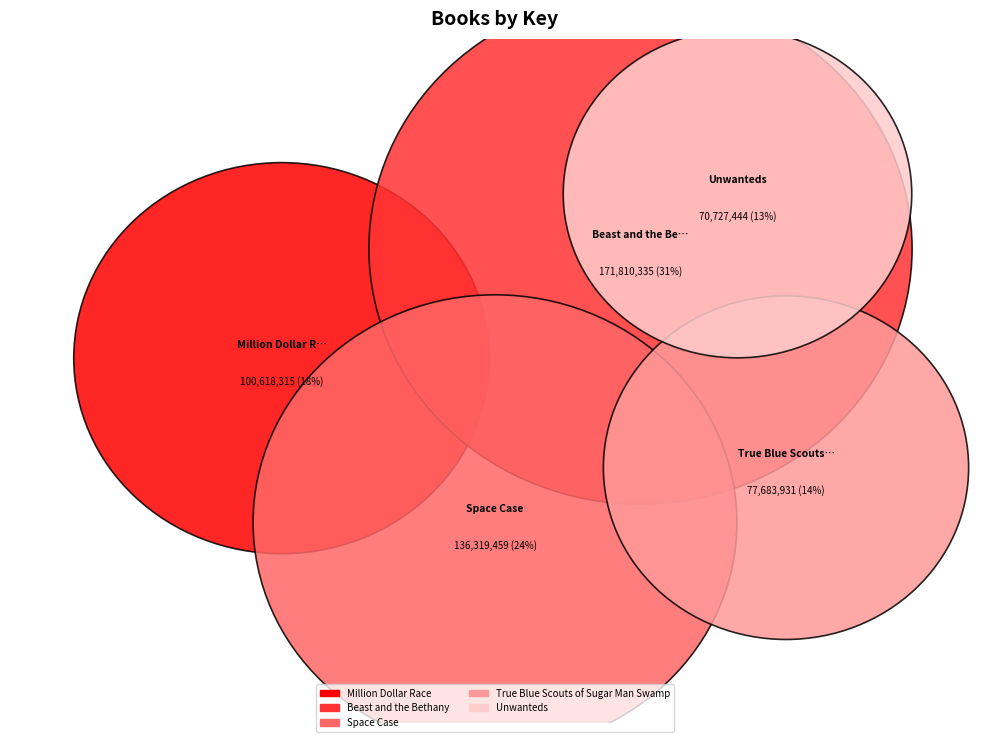

Between True Blue Scouts of Sugar Man Swamp and Million Dollar Race, which is larger?

Million Dollar Race